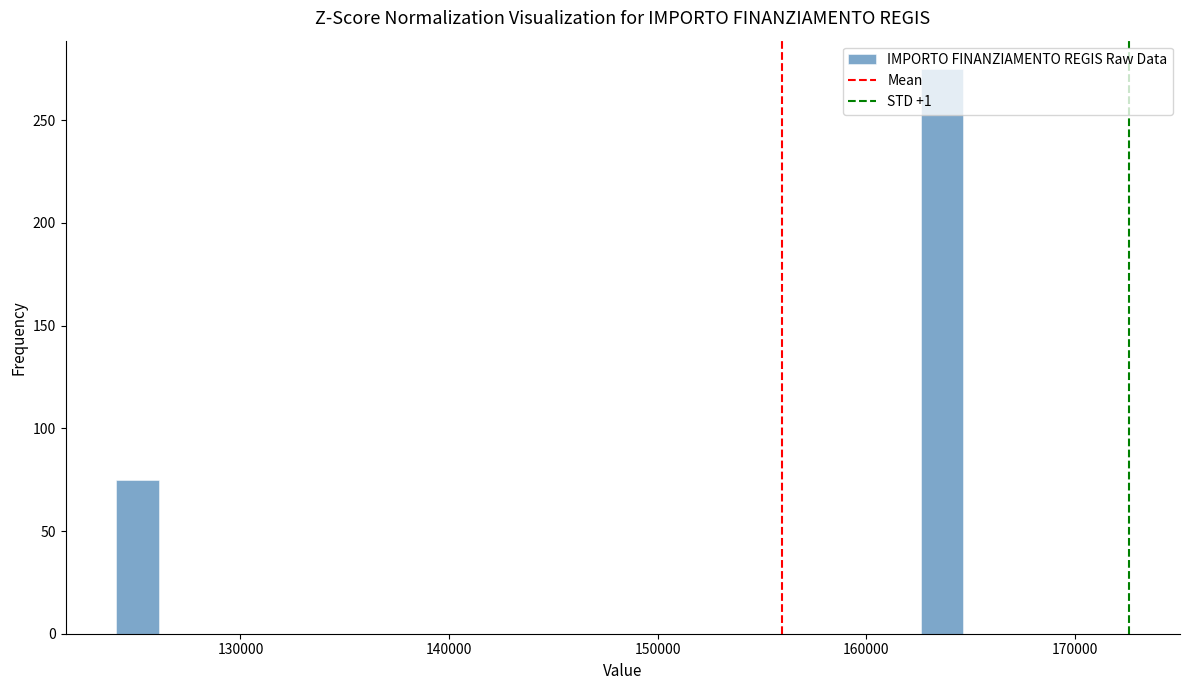

Read against the x-axis, roughly where is the centre of the tallest bar?

164000